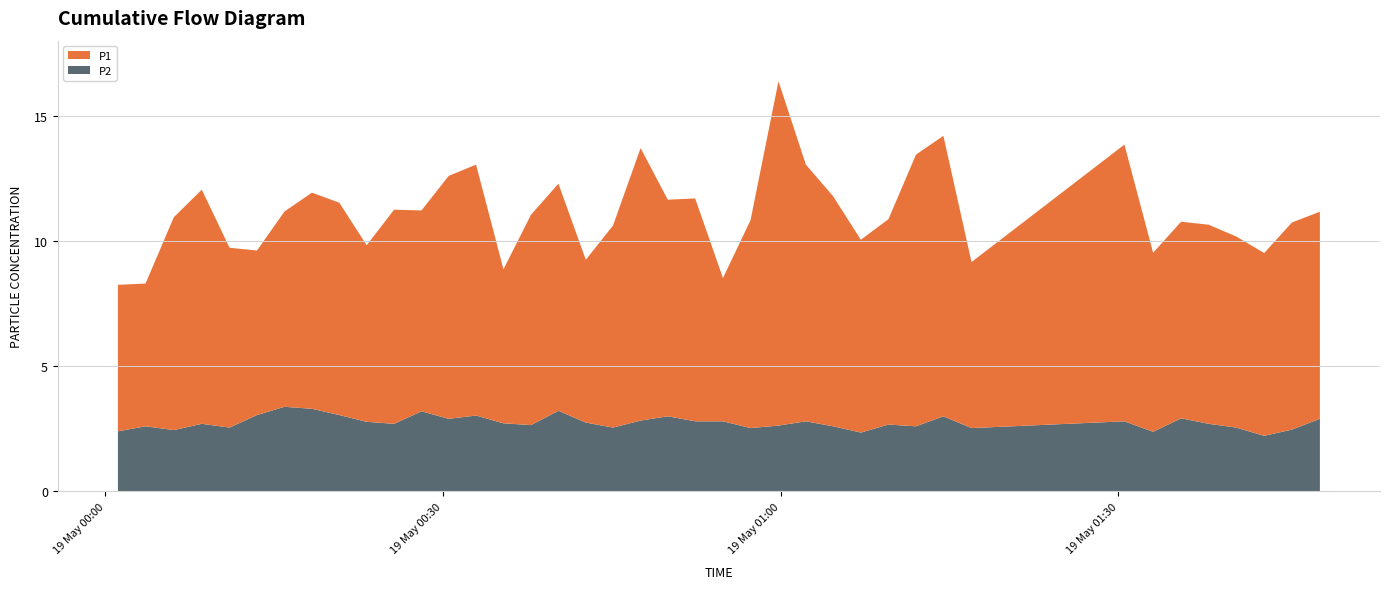

Reading left to right, extract all data points from this chart.

P1: 2023-05-19T00:01:07=5.8	2023-05-19T00:03:34=5.7	2023-05-19T00:06:05=8.5	2023-05-19T00:08:34=9.3	2023-05-19T00:11:02=7.2	2023-05-19T00:13:28=6.6	2023-05-19T00:15:55=7.8	2023-05-19T00:18:21=8.6	2023-05-19T00:20:47=8.5	2023-05-19T00:23:13=7.0	2023-05-19T00:25:39=8.6	2023-05-19T00:28:05=8.0	2023-05-19T00:30:30=9.7	2023-05-19T00:32:56=10.0	2023-05-19T00:35:22=6.2	2023-05-19T00:37:49=8.4	2023-05-19T00:40:15=9.1	2023-05-19T00:42:41=6.5	2023-05-19T00:45:06=8.1	2023-05-19T00:47:33=10.9	2023-05-19T00:49:58=8.7	2023-05-19T00:52:24=8.9	2023-05-19T00:54:52=5.7	2023-05-19T00:57:19=8.3	2023-05-19T00:59:48=13.8	2023-05-19T01:02:14=10.2	2023-05-19T01:04:40=9.2	2023-05-19T01:07:07=7.7	2023-05-19T01:09:34=8.2	2023-05-19T01:12:01=10.8	2023-05-19T01:14:27=11.2	2023-05-19T01:16:57=6.6	2023-05-19T01:30:32=11.1	2023-05-19T01:33:05=7.2	2023-05-19T01:35:34=7.8	2023-05-19T01:38:01=8.0	2023-05-19T01:40:28=7.6	2023-05-19T01:42:57=7.3	2023-05-19T01:45:25=8.3	2023-05-19T01:47:54=8.3
P2: 2023-05-19T00:01:07=2.4	2023-05-19T00:03:34=2.6	2023-05-19T00:06:05=2.5	2023-05-19T00:08:34=2.7	2023-05-19T00:11:02=2.5	2023-05-19T00:13:28=3.0	2023-05-19T00:15:55=3.4	2023-05-19T00:18:21=3.3	2023-05-19T00:20:47=3.0	2023-05-19T00:23:13=2.8	2023-05-19T00:25:39=2.7	2023-05-19T00:28:05=3.2	2023-05-19T00:30:30=2.9	2023-05-19T00:32:56=3.0	2023-05-19T00:35:22=2.7	2023-05-19T00:37:49=2.6	2023-05-19T00:40:15=3.2	2023-05-19T00:42:41=2.8	2023-05-19T00:45:06=2.5	2023-05-19T00:47:33=2.8	2023-05-19T00:49:58=3.0	2023-05-19T00:52:24=2.8	2023-05-19T00:54:52=2.8	2023-05-19T00:57:19=2.5	2023-05-19T00:59:48=2.6	2023-05-19T01:02:14=2.8	2023-05-19T01:04:40=2.6	2023-05-19T01:07:07=2.4	2023-05-19T01:09:34=2.7	2023-05-19T01:12:01=2.6	2023-05-19T01:14:27=3.0	2023-05-19T01:16:57=2.5	2023-05-19T01:30:32=2.8	2023-05-19T01:33:05=2.4	2023-05-19T01:35:34=2.9	2023-05-19T01:38:01=2.7	2023-05-19T01:40:28=2.5	2023-05-19T01:42:57=2.2	2023-05-19T01:45:25=2.5	2023-05-19T01:47:54=2.9